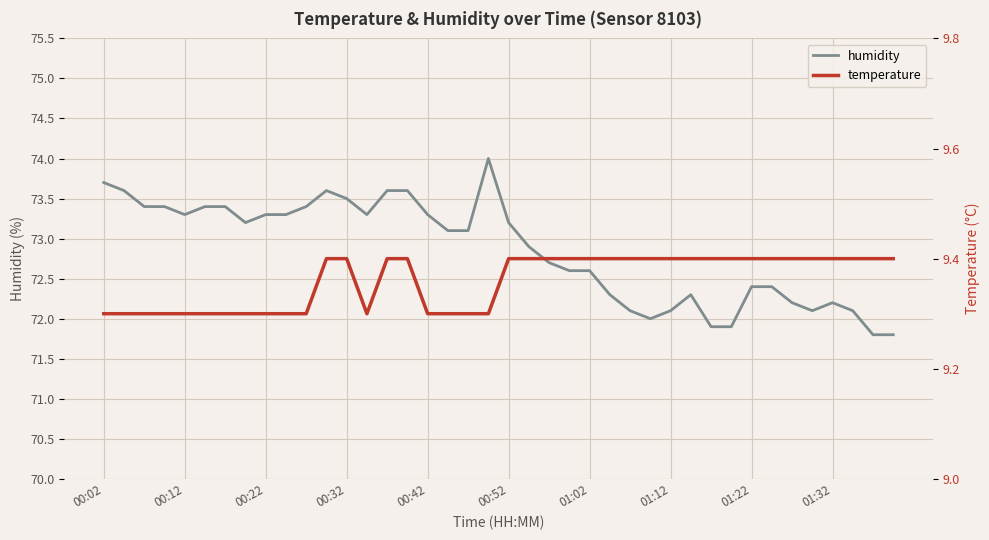

What is the value of the humidity point at the 3rd from the left?

73.4